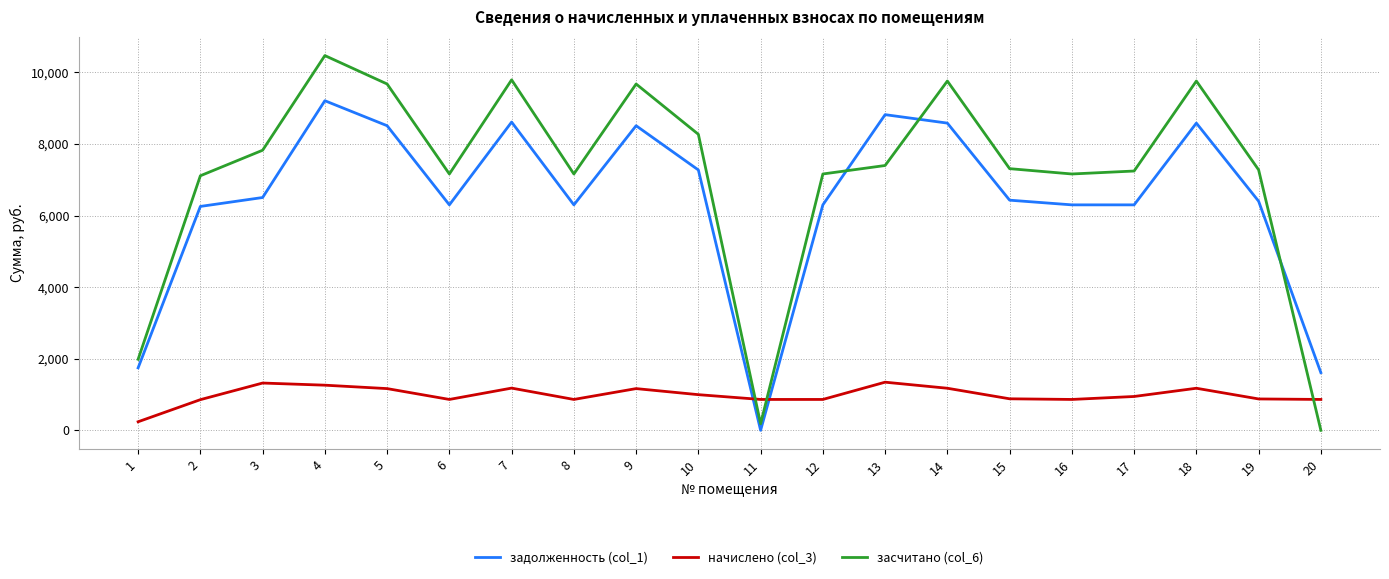

Which series has the largest range (max minus min)?

засчитано (col_6)